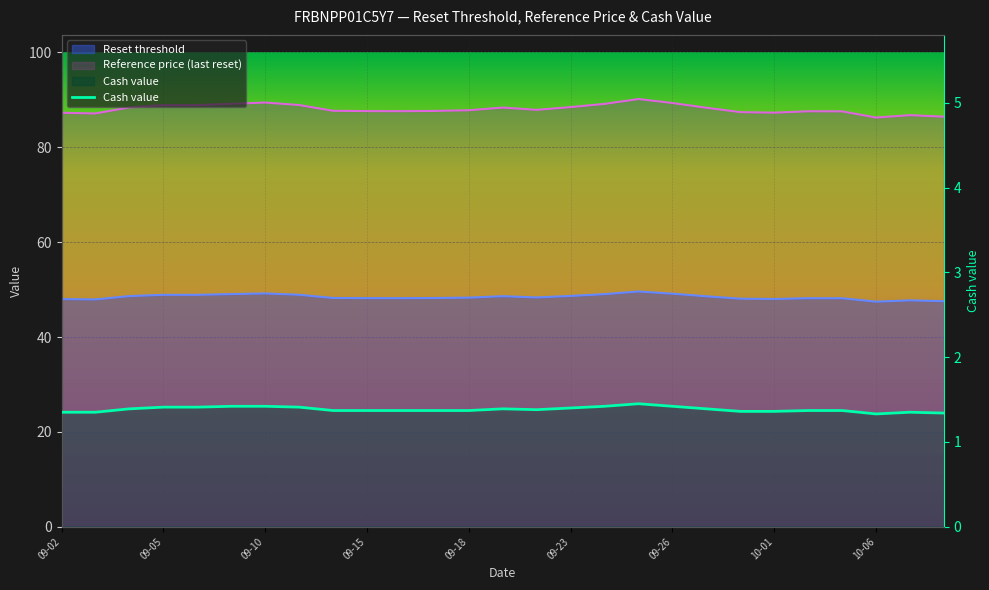

Is the value of Reset threshold at 2025-10-08 greater than the value of Cash value at 2025-10-06?

Yes